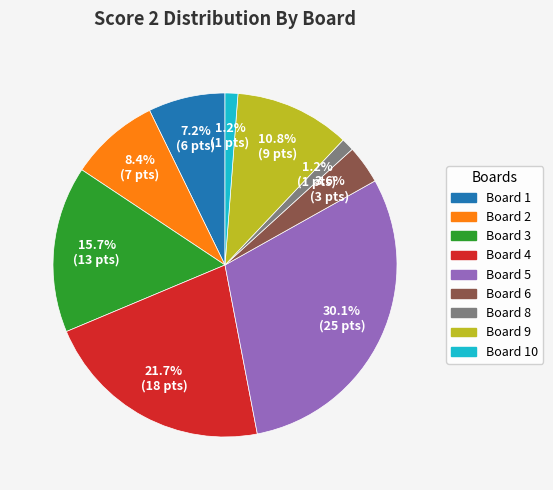

Does any single category account for the majority?

No